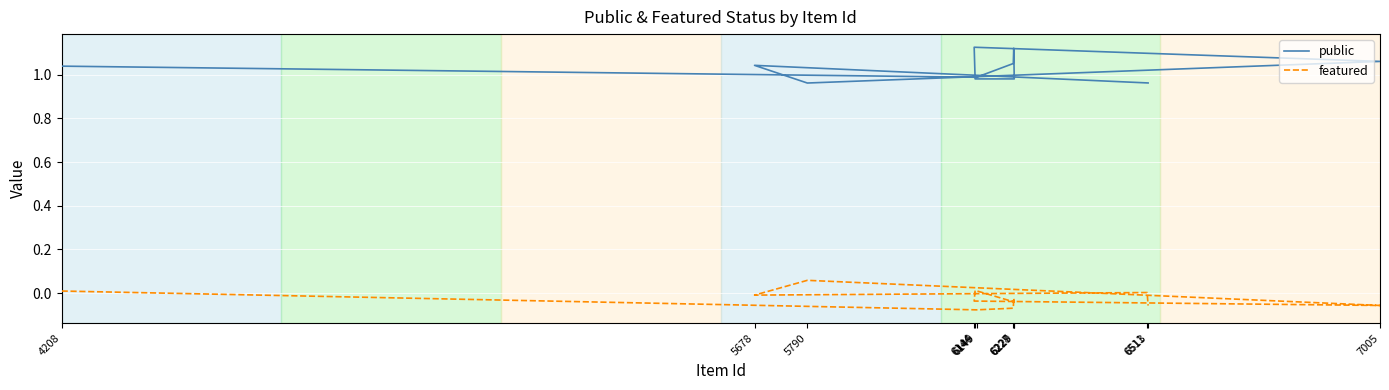

The featured series shows 0.1 at 5790. True or false?

True